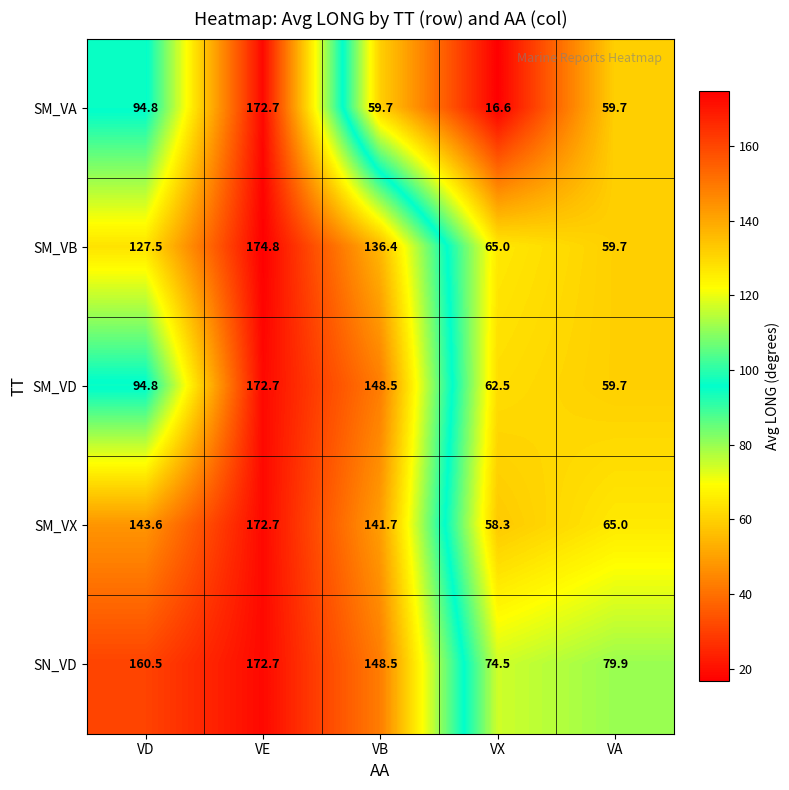

Is it true that SM_VX equals 172.7 at VE?

True